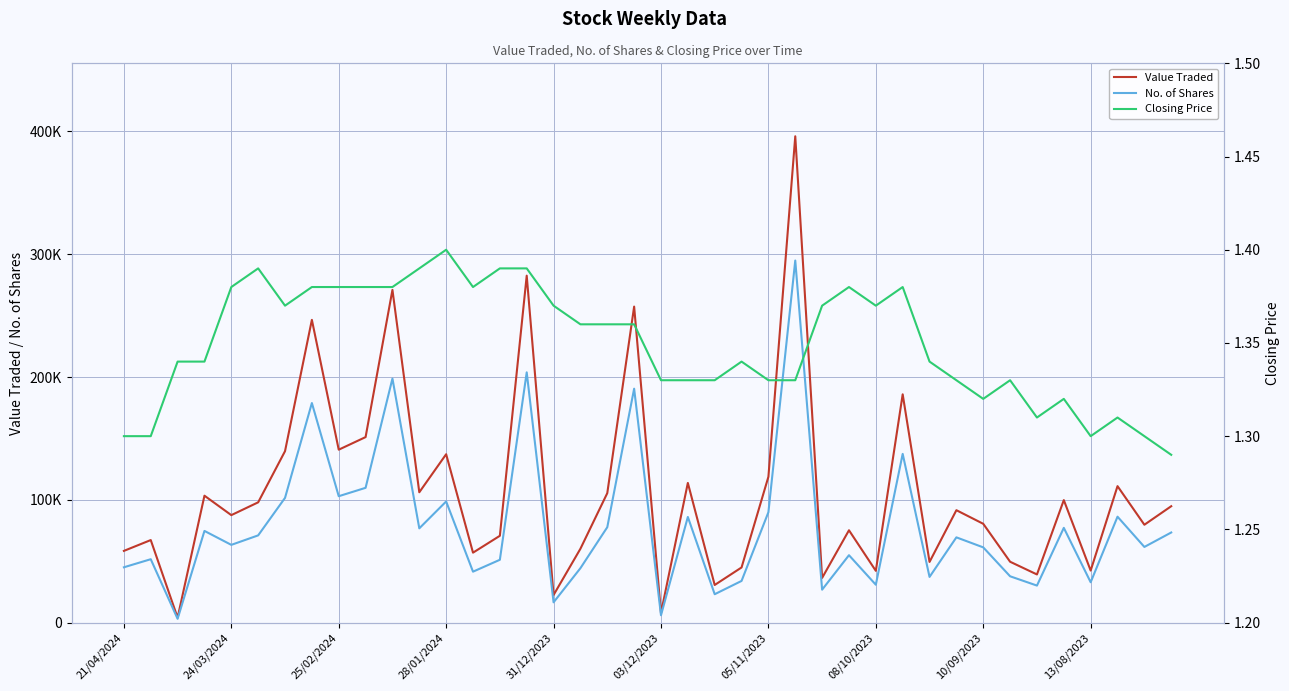

How many interior local peaks does the Closing Price series have?

8